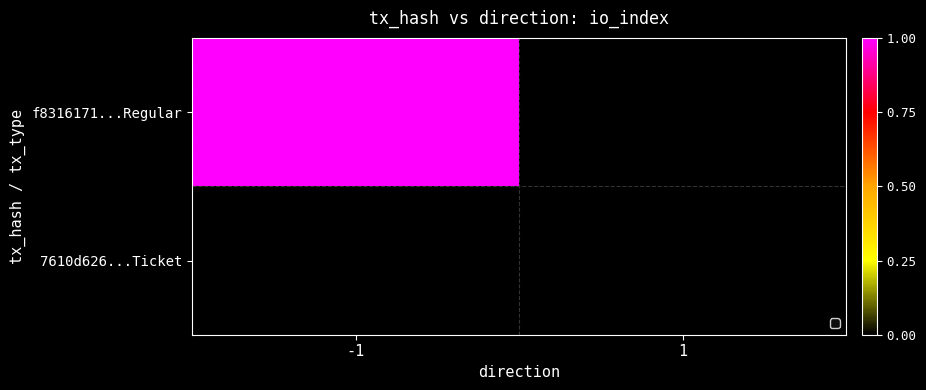

How many categories are shown in the chart?

2